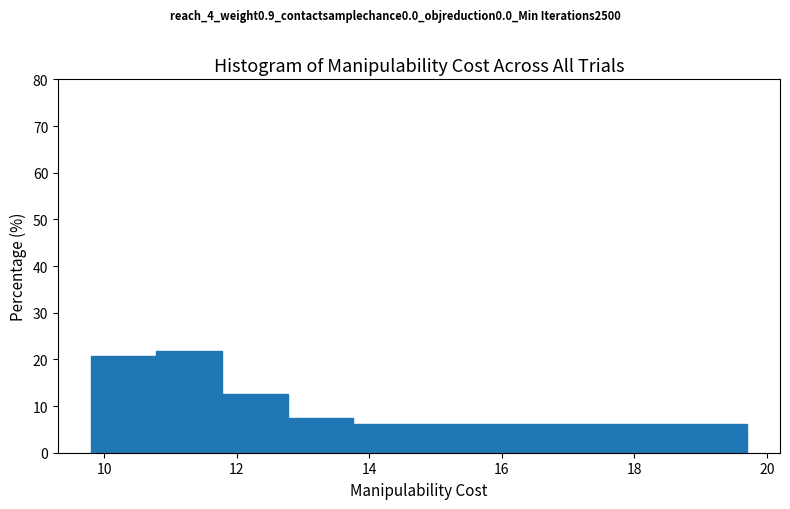

Reading left to right, transcribe this chart: for each bar, give the range it covers on the x-axis and its height. Neither the bar edges nor the heights are printed on the chart, so give them approximately, as read against the axes.

9.8 to 10.8: 21
10.8 to 11.8: 22
11.8 to 12.8: 13
12.8 to 13.8: 8
13.8 to 14.8: 6
14.8 to 15.8: 6
15.8 to 16.8: 6
16.8 to 17.8: 6
17.8 to 18.8: 6
18.8 to 19.8: 6